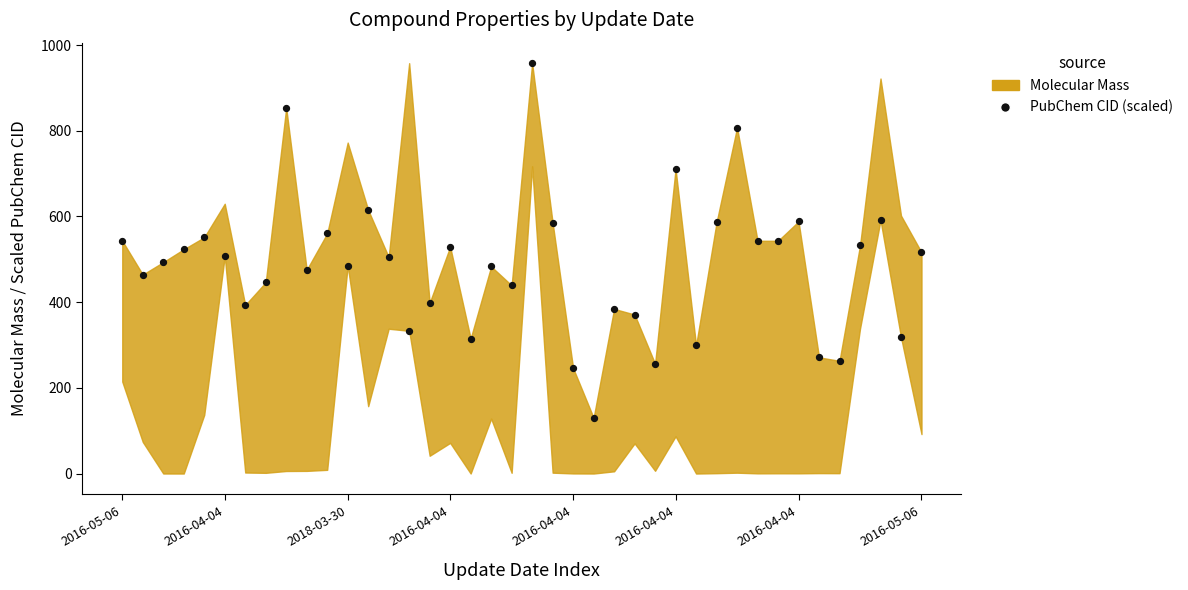

What is the range of Y values (max minus min)?

827.6